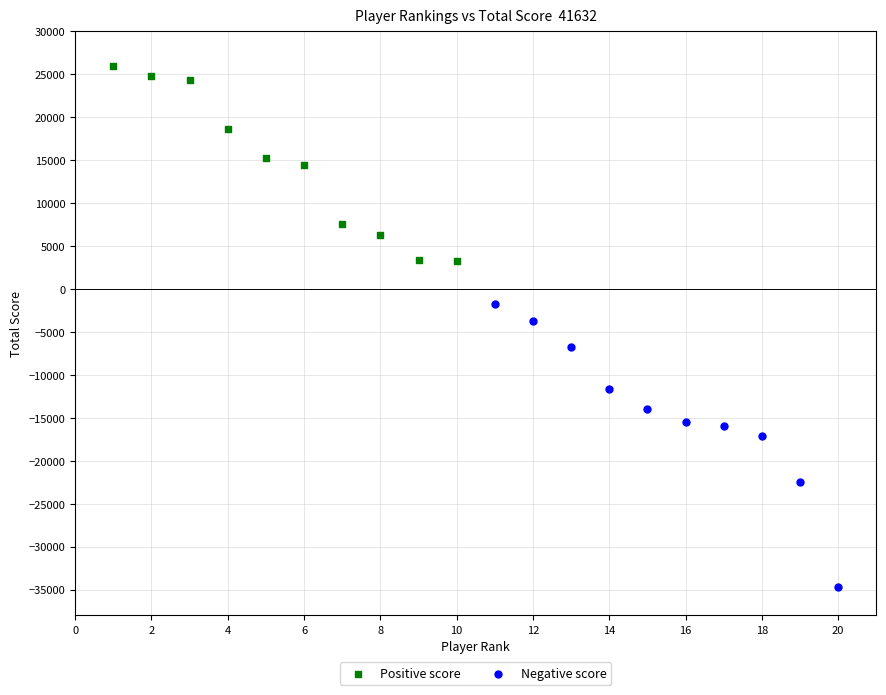

Which series contains the lowest Y value?

Negative score